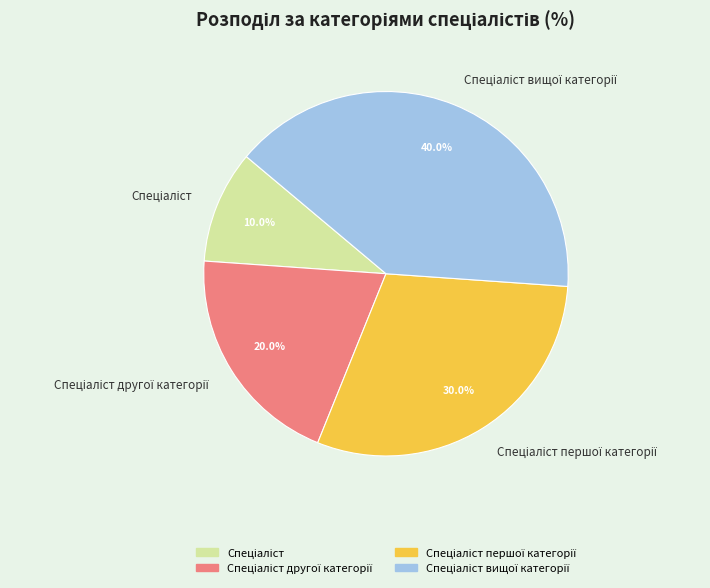

Is there any slice that represents more than half of the pie?

No